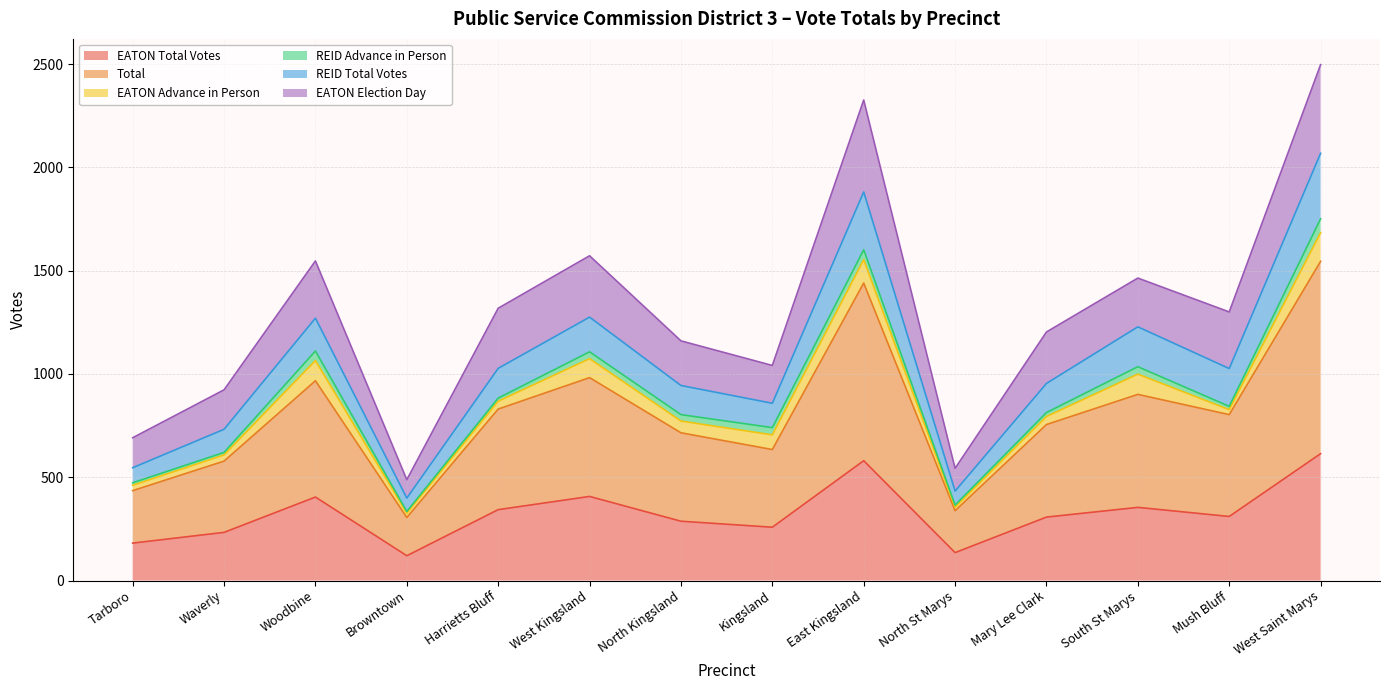

What is the greatest value displayed?

2497